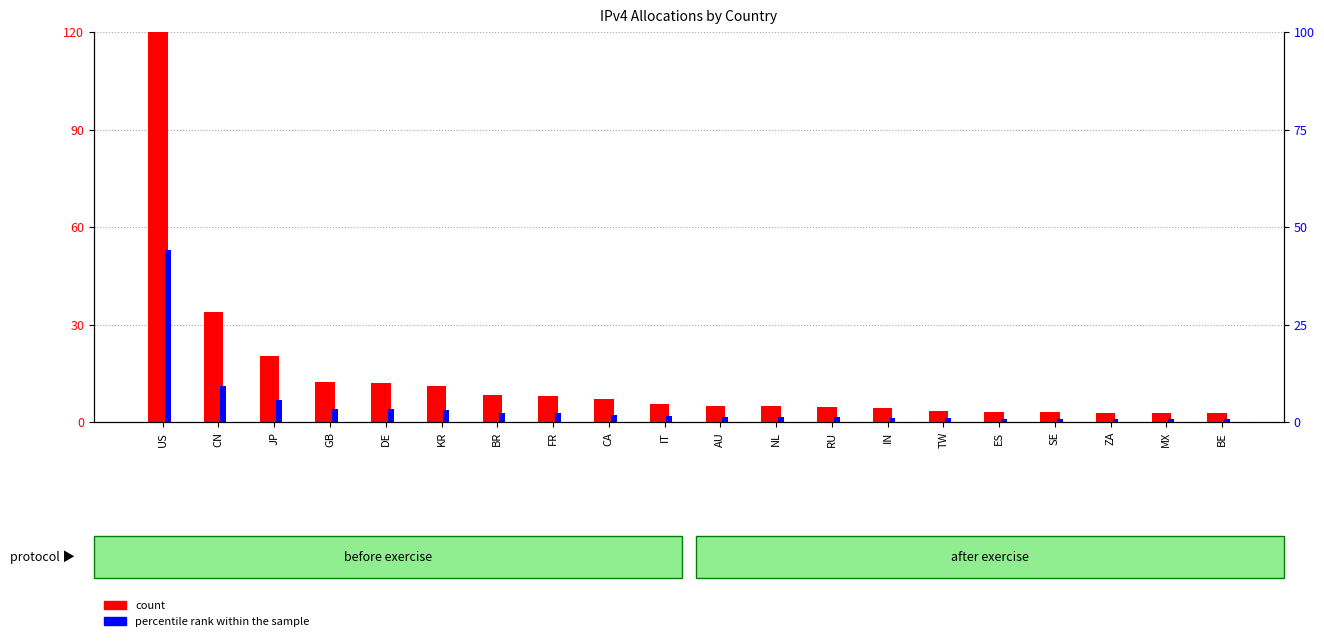

How many groups of bars are there?

20